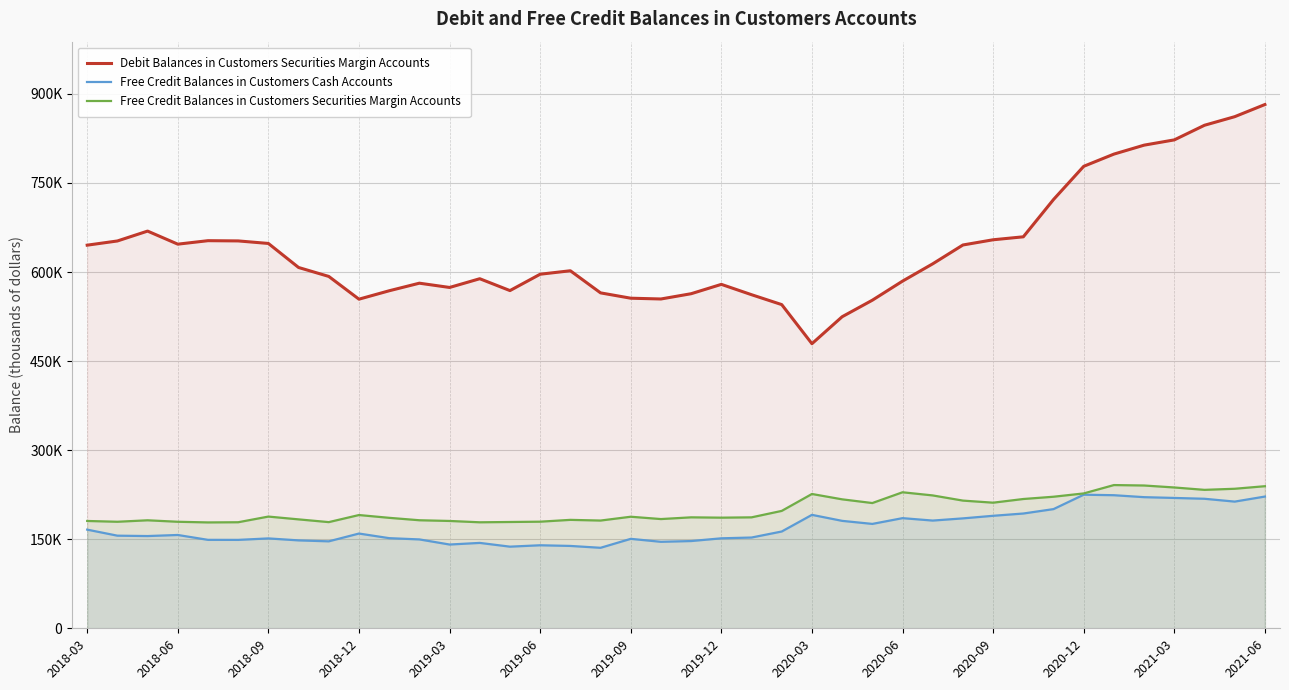

What is the greatest value displayed?

882103